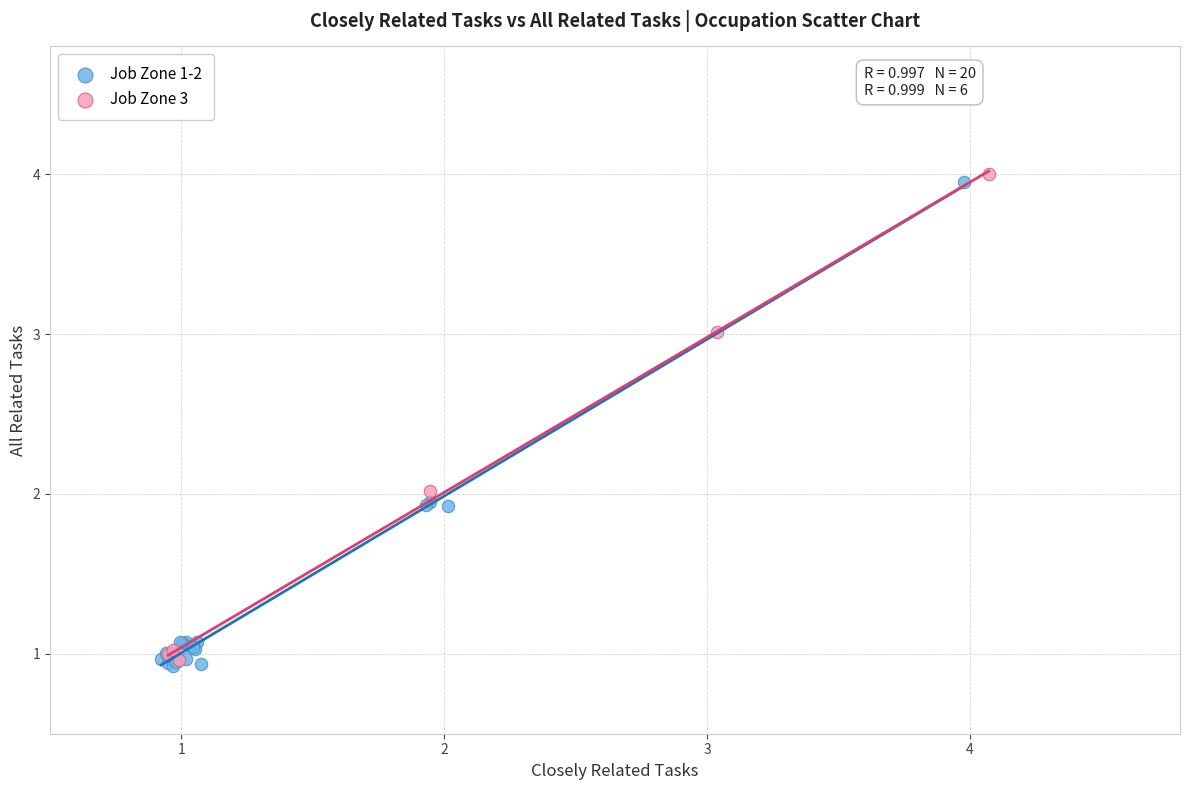

What are all the series names shown in the legend?

Job Zone 1-2, Job Zone 3